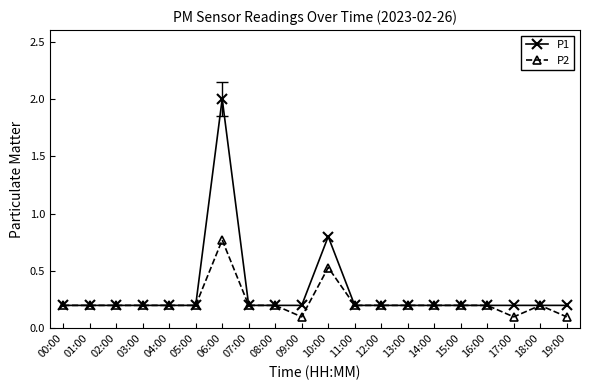

What are all the series names shown in the legend?

P1, P2